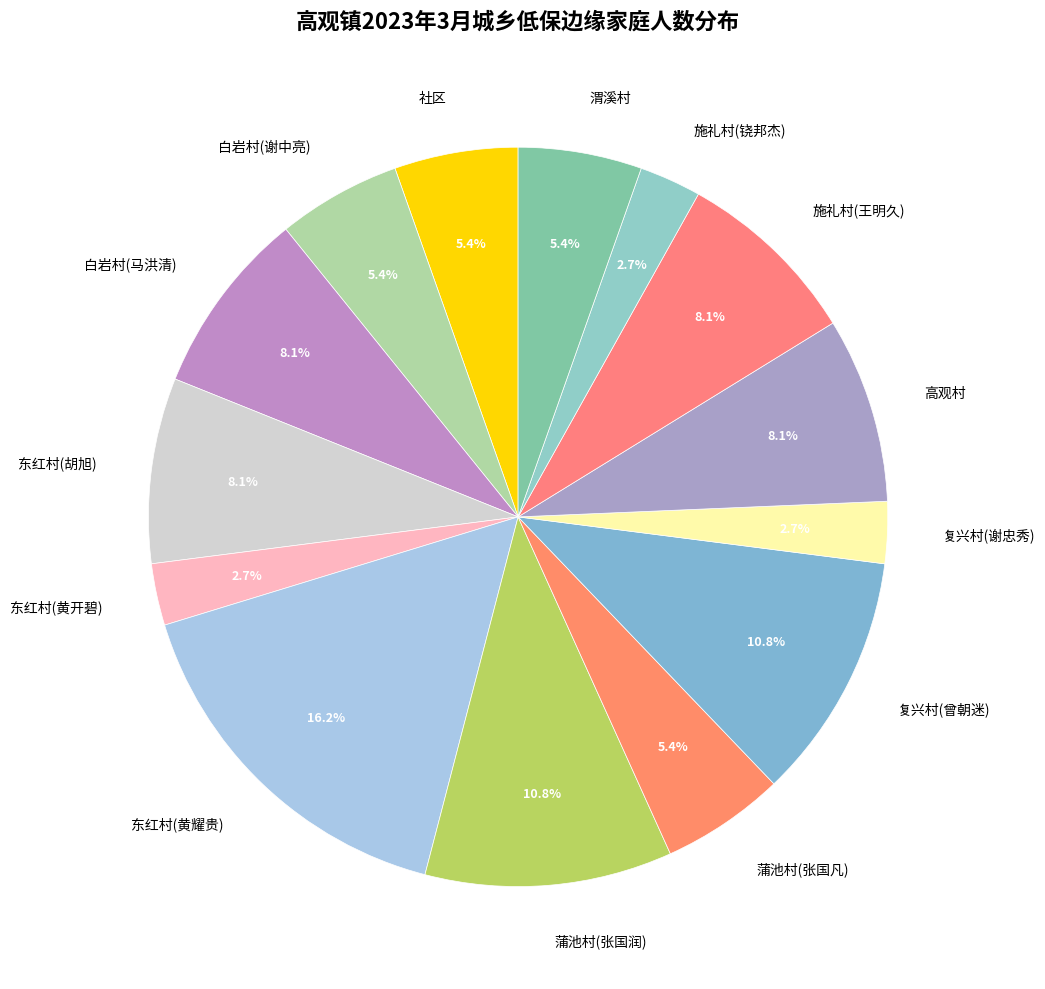

To the nearest percent, what is the combined percentage of 白岩村(谢中亮) and 渭溪村?

11%